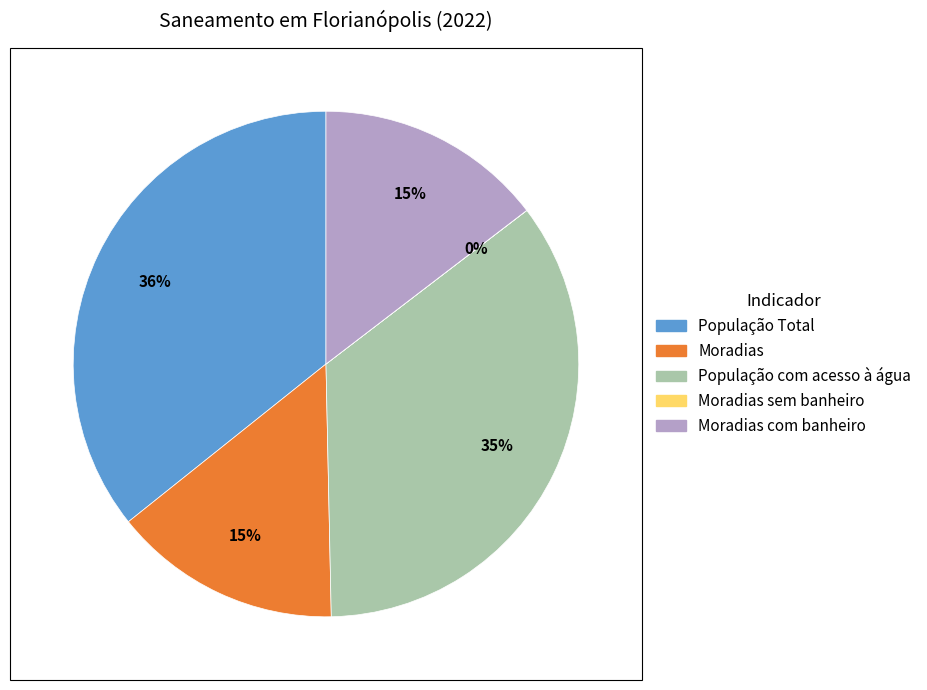

Does any single category account for the majority?

No